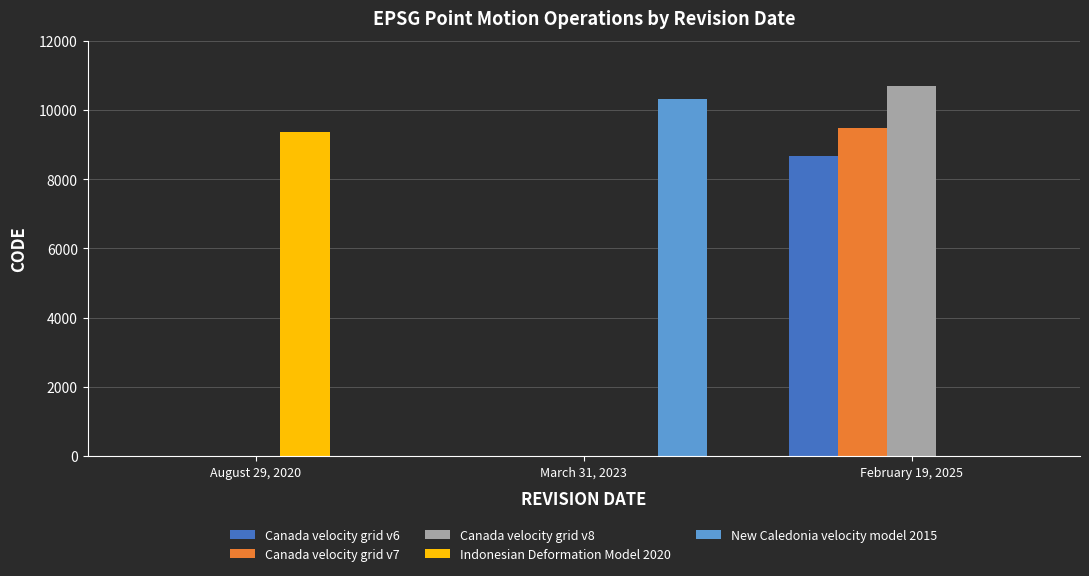

What are all the series names shown in the legend?

Canada velocity grid v6, Canada velocity grid v7, Canada velocity grid v8, Indonesian Deformation Model 2020, New Caledonia velocity model 2015